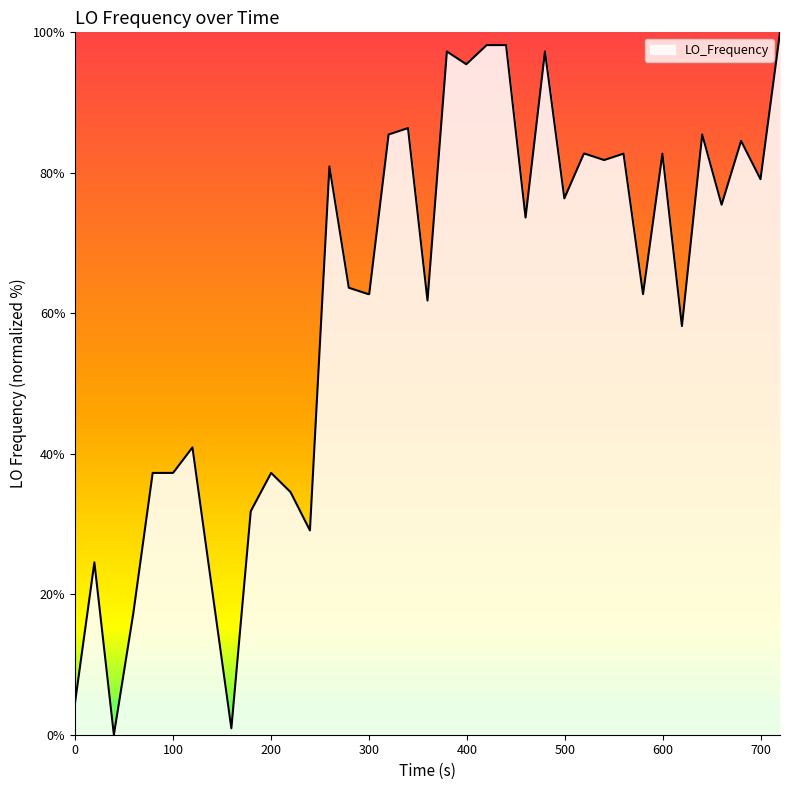

What is the difference between the maximum and minimum values?

100.0